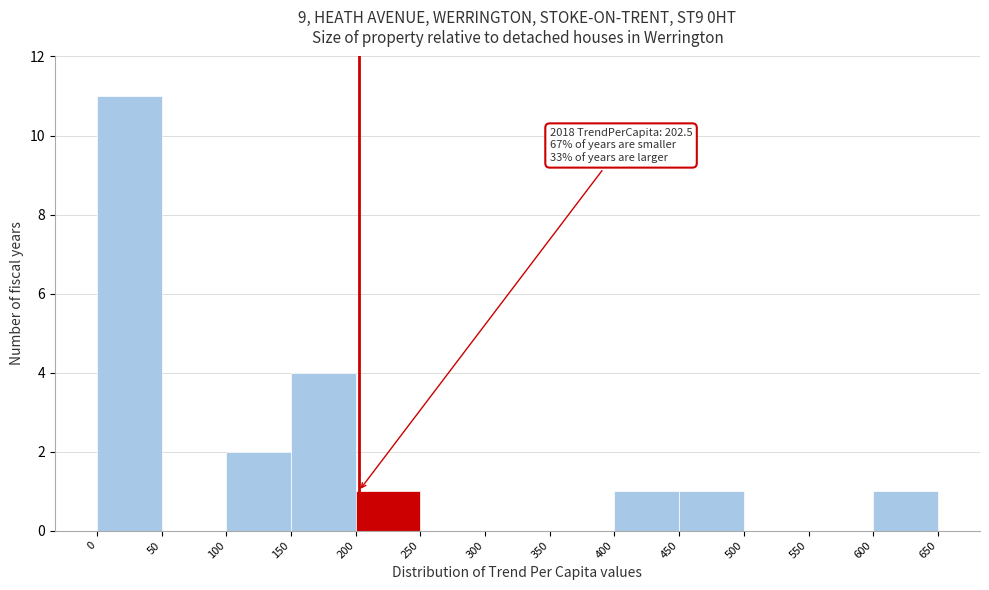

Which range on the x-axis has the tallest bar?

0 to 50